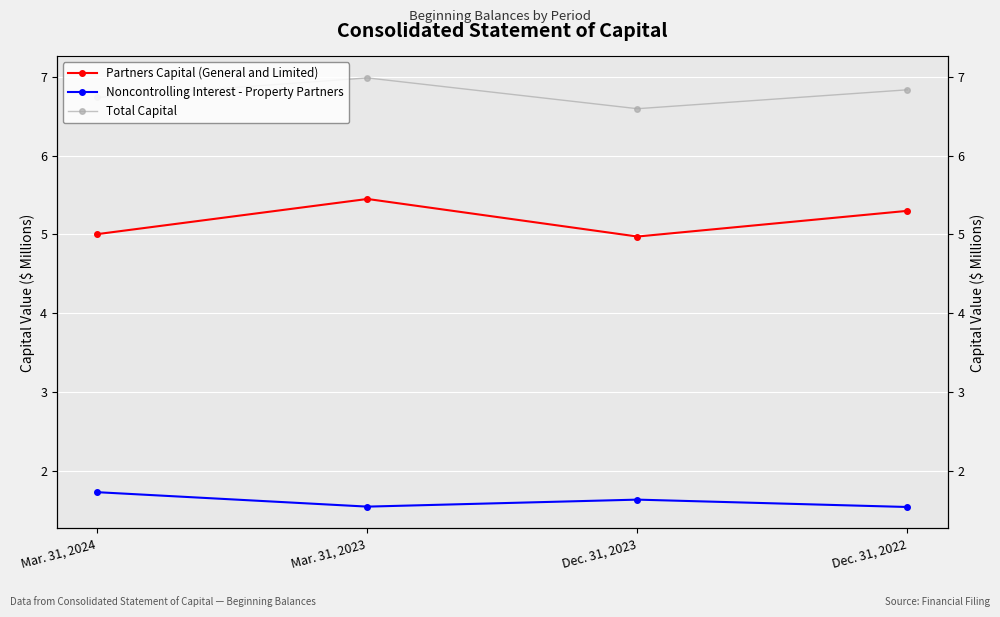

Is it true that Total Capital equals 6.7 at Mar. 31, 2024?

True